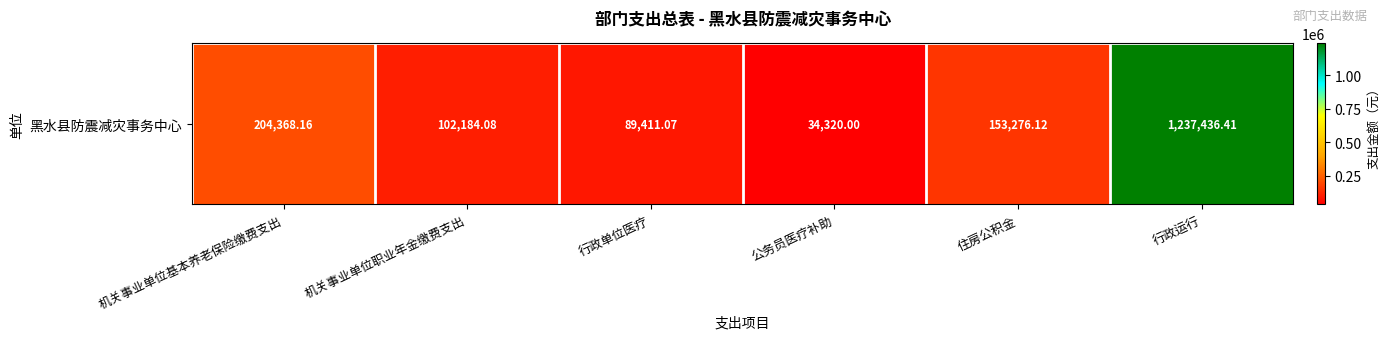

Rank the categories by value from lowest to highest.

公务员医疗补助, 行政单位医疗, 机关事业单位职业年金缴费支出, 住房公积金, 机关事业单位基本养老保险缴费支出, 行政运行